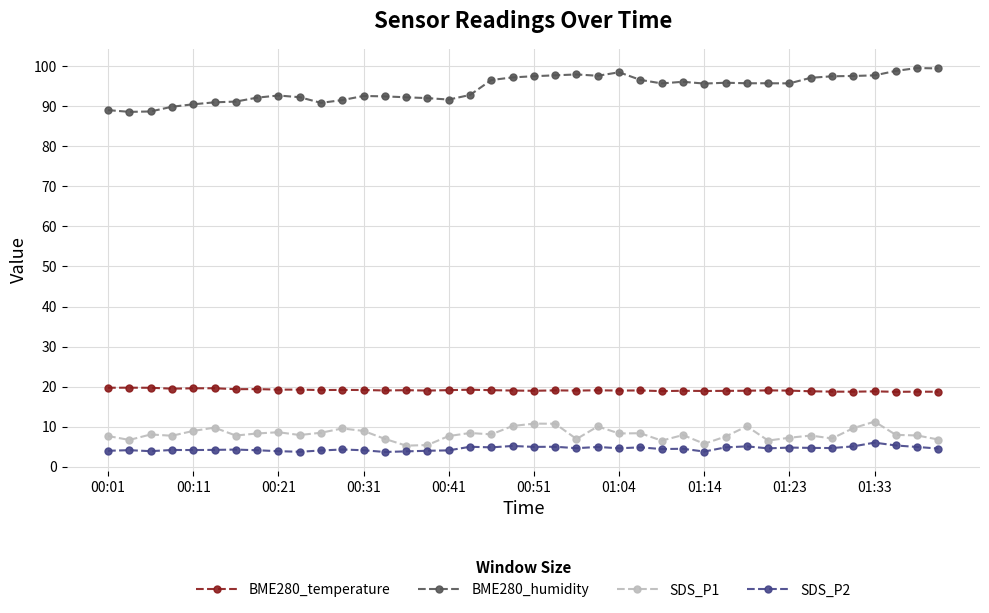

What is the difference between the maximum and minimum values in the SDS_P2 series?

2.3